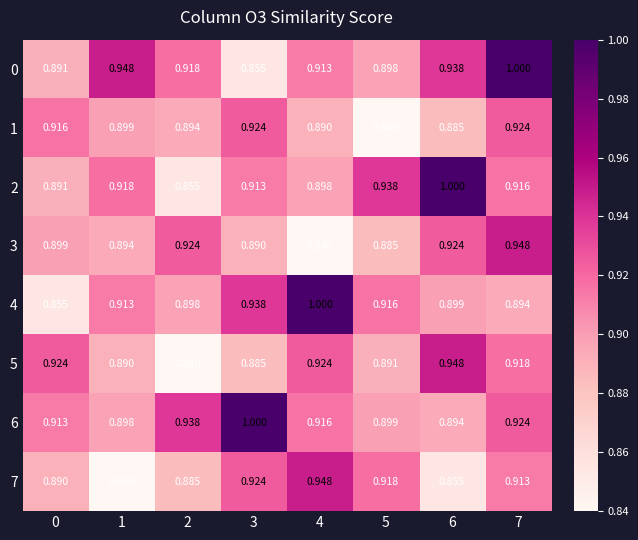

How many data points does each series have?

8